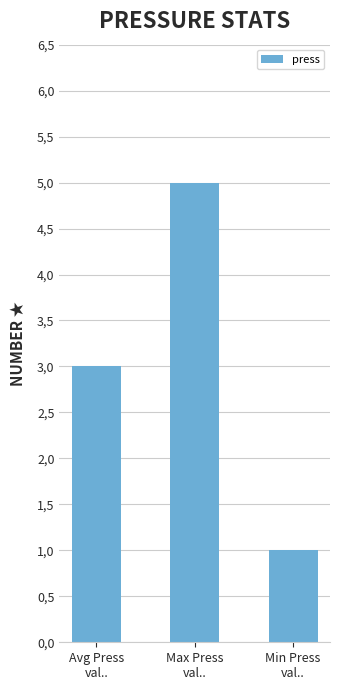

How many data points are less than 3?

1